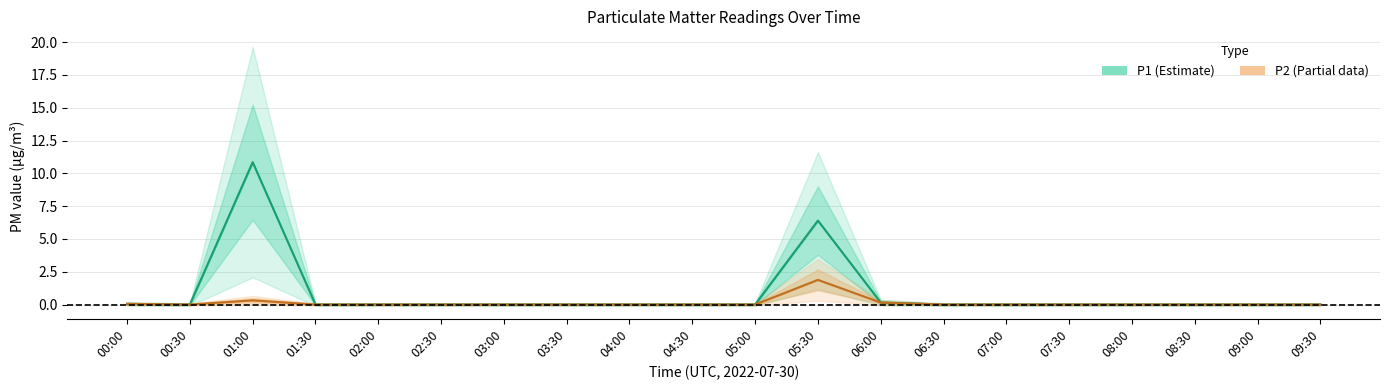

True or false: P1 and P2 cross at least once.

False